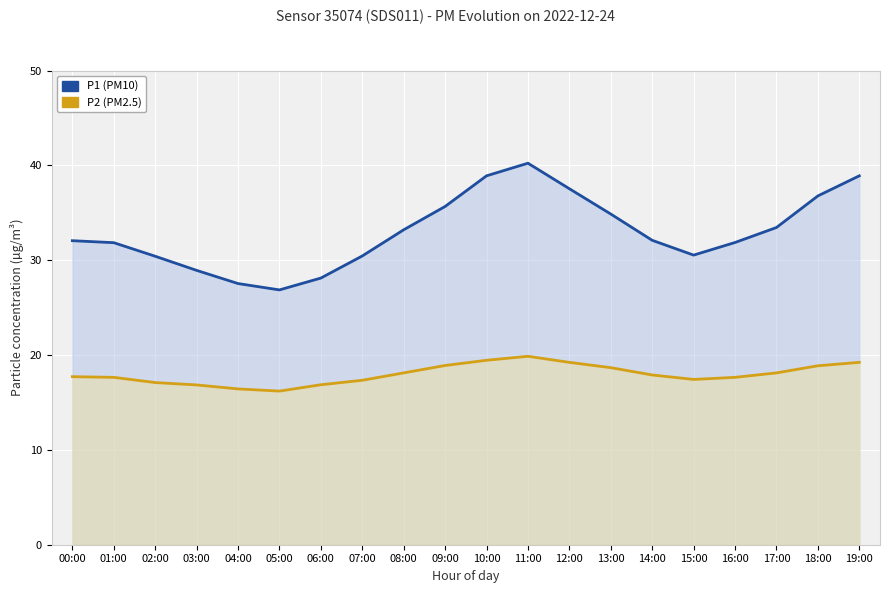

The P1 (PM10) series shows 18.6 at 06:00. True or false?

False